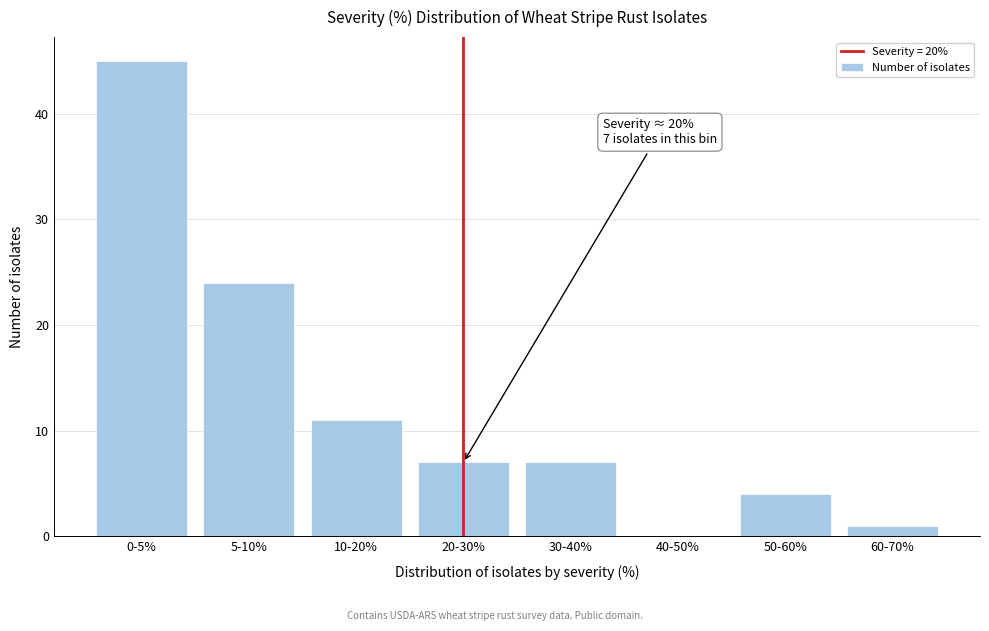

Reading right to left, what are all the values shown in this chart?

60-70%=1	50-60%=4	40-50%=0	30-40%=7	20-30%=7	10-20%=11	5-10%=24	0-5%=45